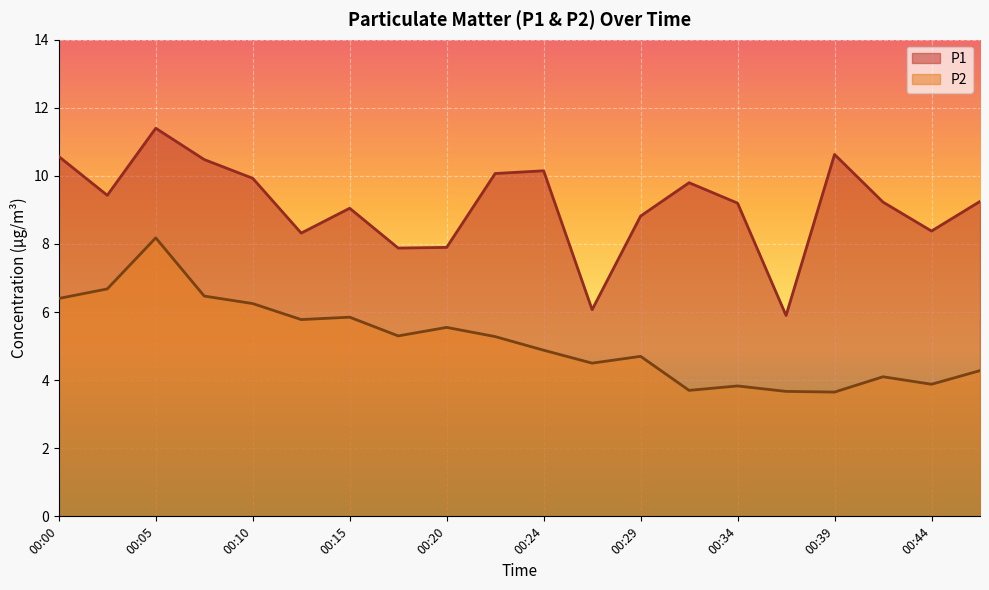

Where does the P2 series first go above 5?

00:00